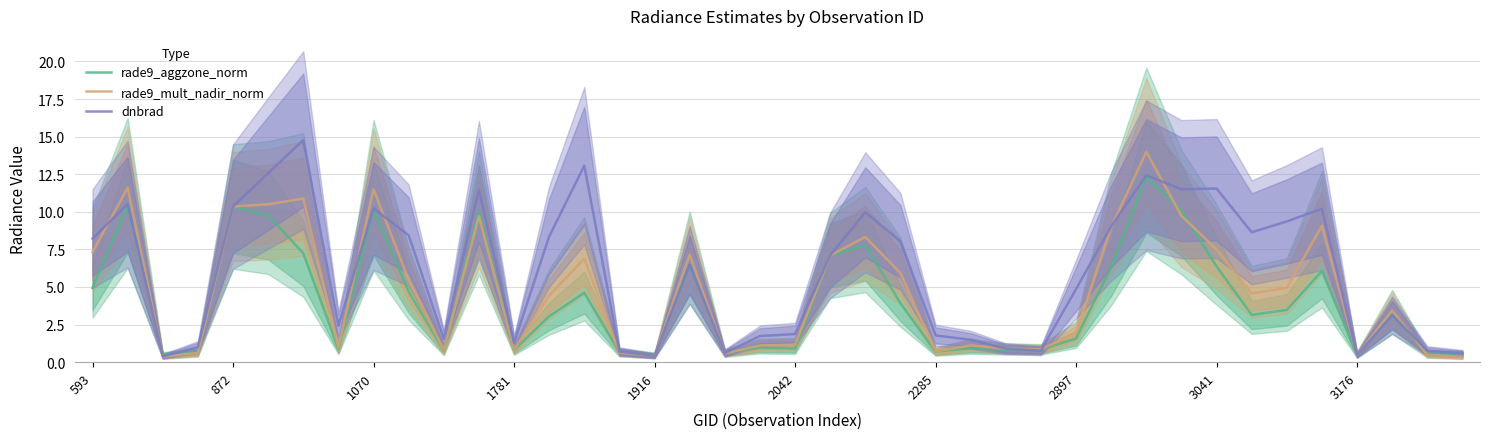

True or false: dnbrad has a value of 15.4 at 872.

False